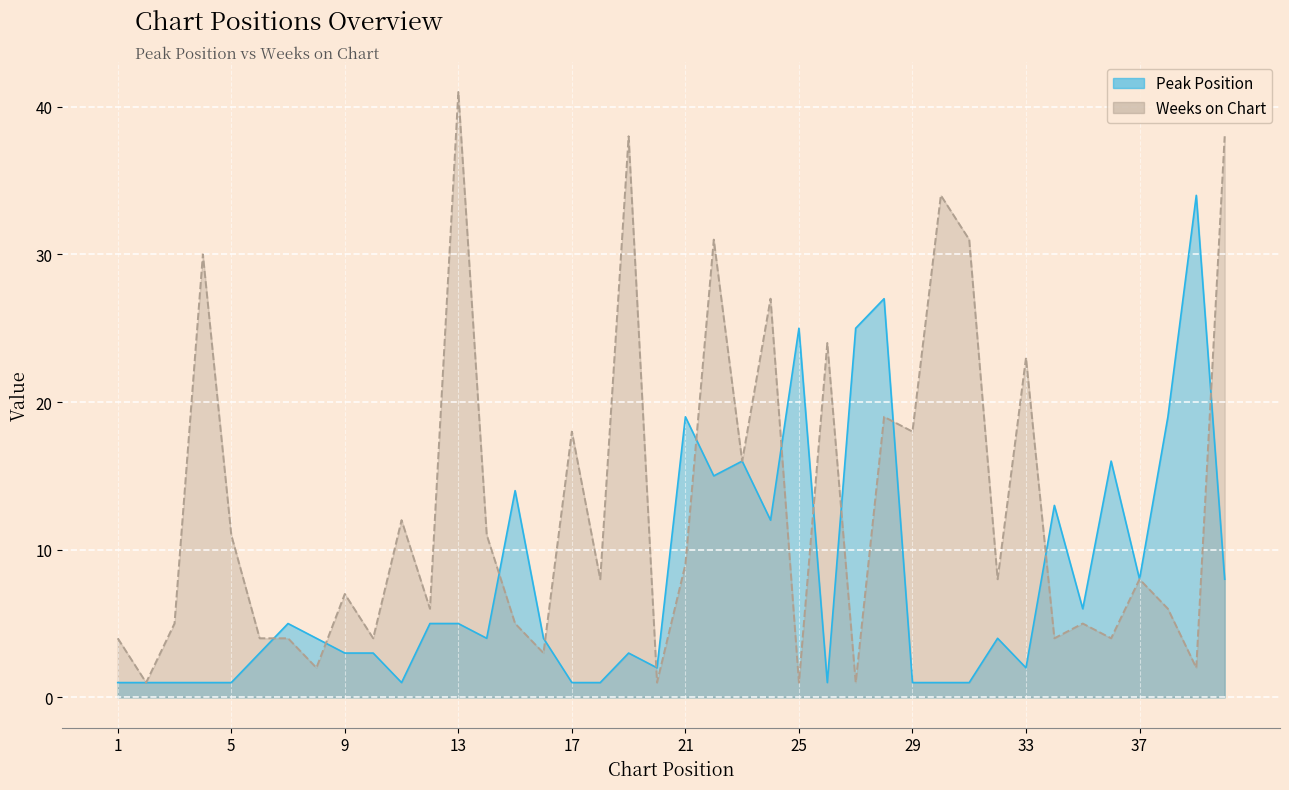

Reading left to right, transcribe all the data shown in this chart.

Peak Position: 1	1	1	1	1	3	5	4	3	3	1	5	5	4	14	4	1	1	3	2	19	15	16	12	25	1	25	27	1	1	1	4	2	13	6	16	8	19	34	8
Weeks on Chart: 4	1	5	30	11	4	4	2	7	4	12	6	41	11	5	3	18	8	38	1	9	31	16	27	1	24	1	19	18	34	31	8	23	4	5	4	8	6	2	38